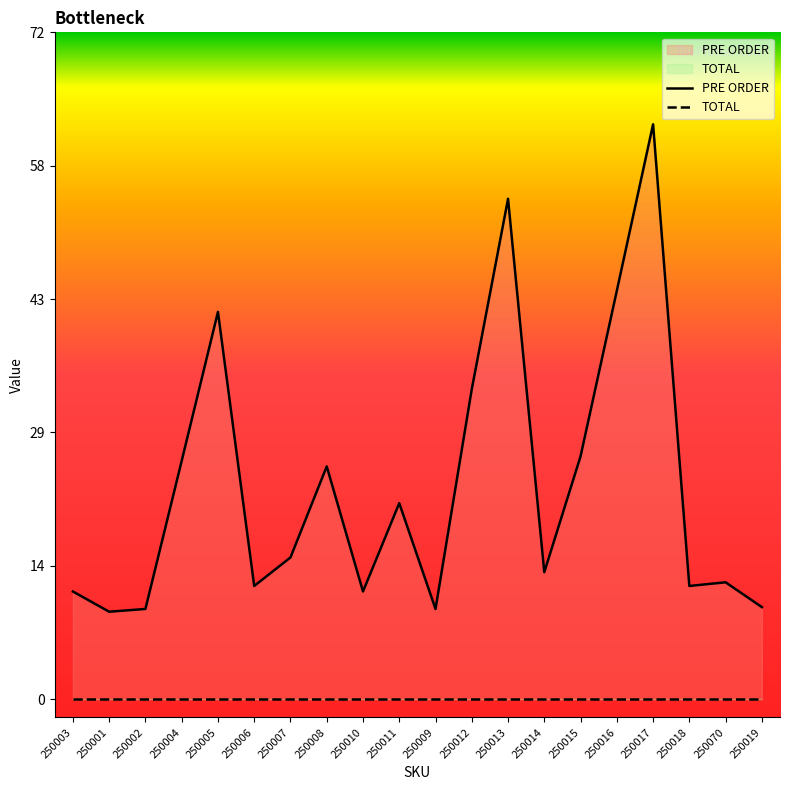

Does the chart display data point markers on the line(s)?

No